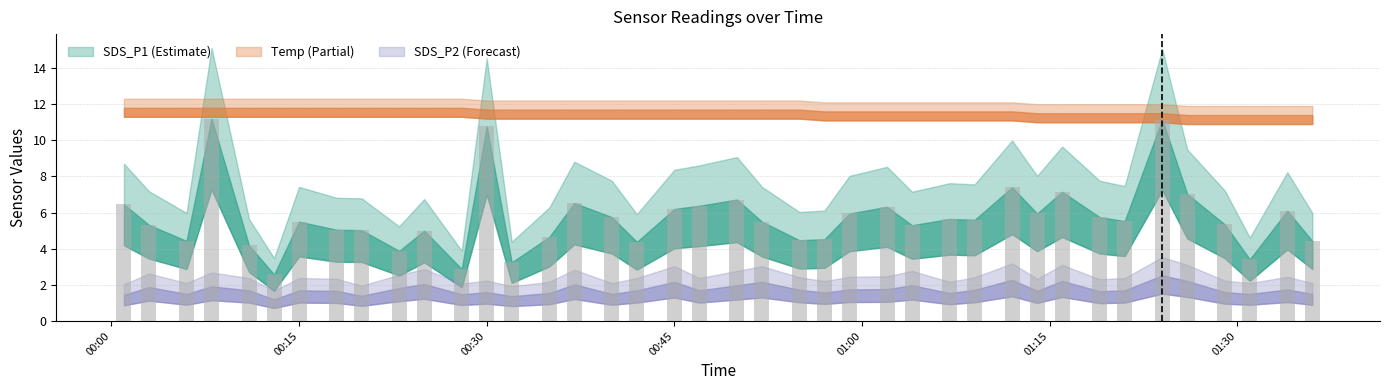

What is the value of the 20th bar from the left?

6.4